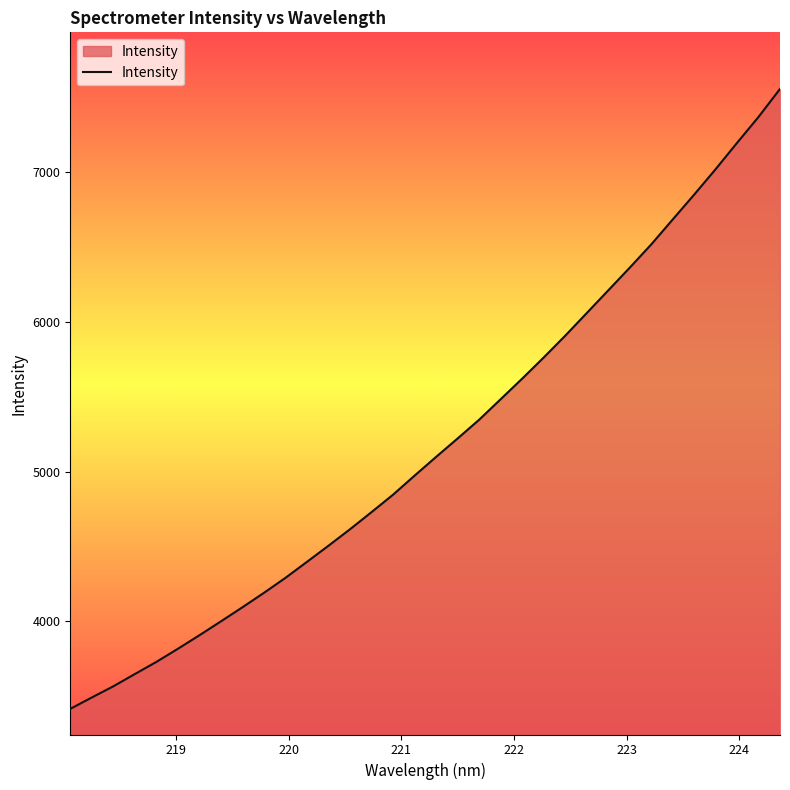

What is the smallest value displayed?

3417.3